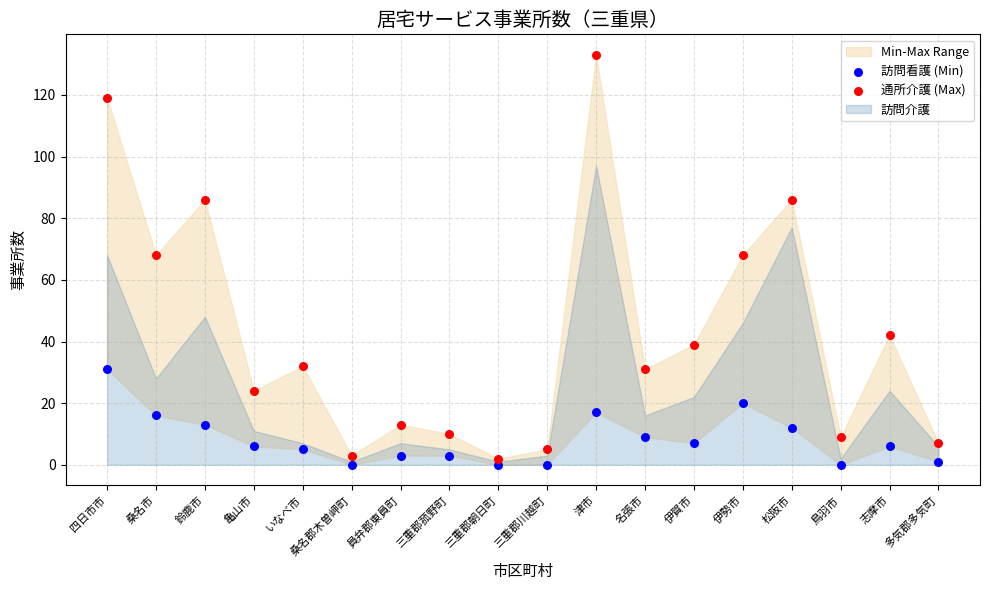

Across all data points, what is the range of Y values (max minus min)?

133